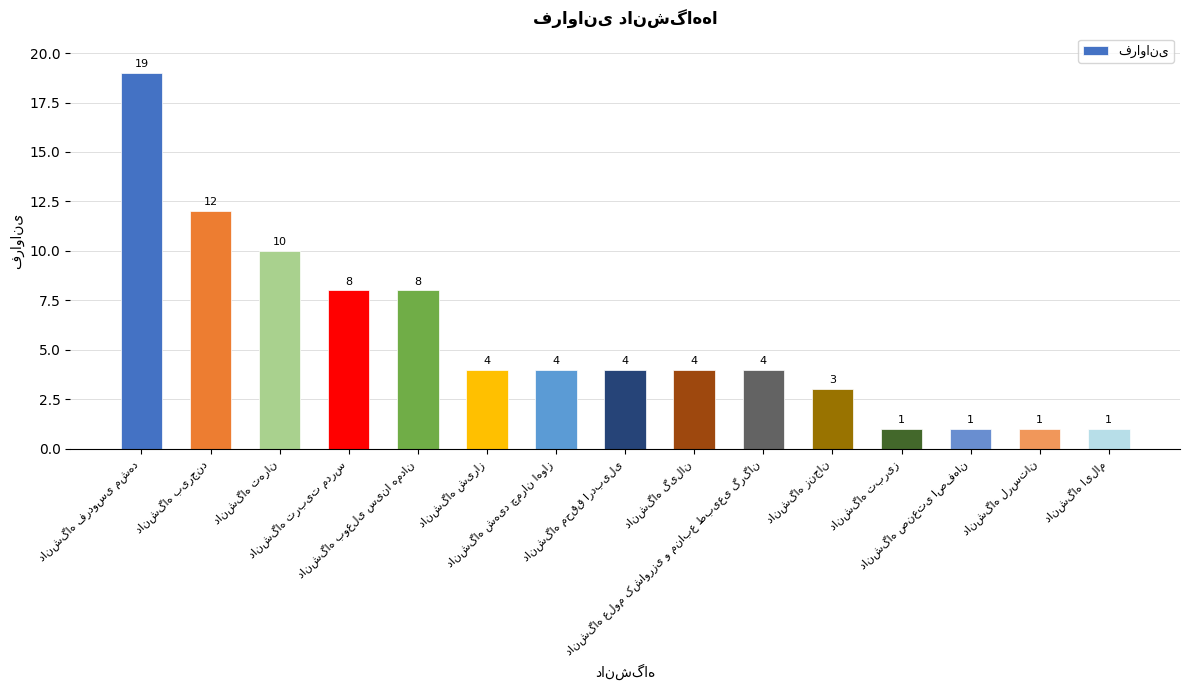

What is the value of the 15th bar from the left?

1